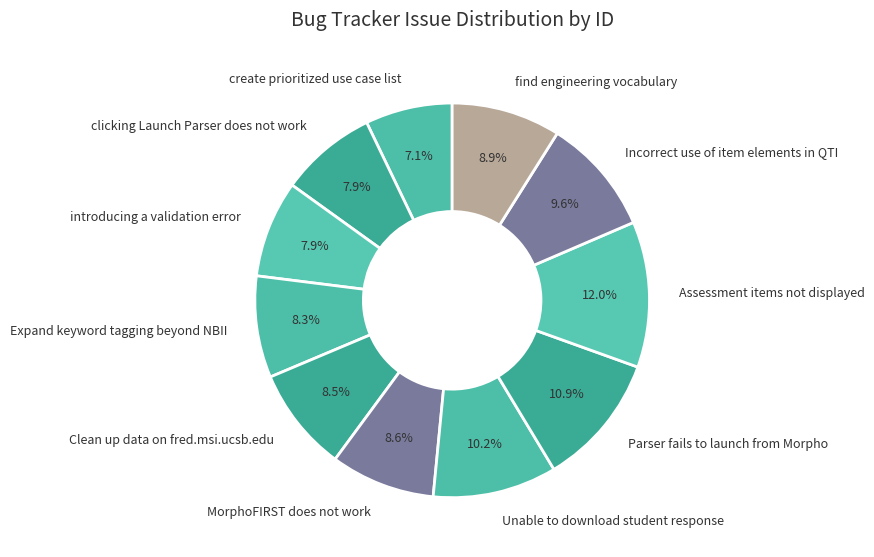

Which slice is the largest?

Assessment items not displayed